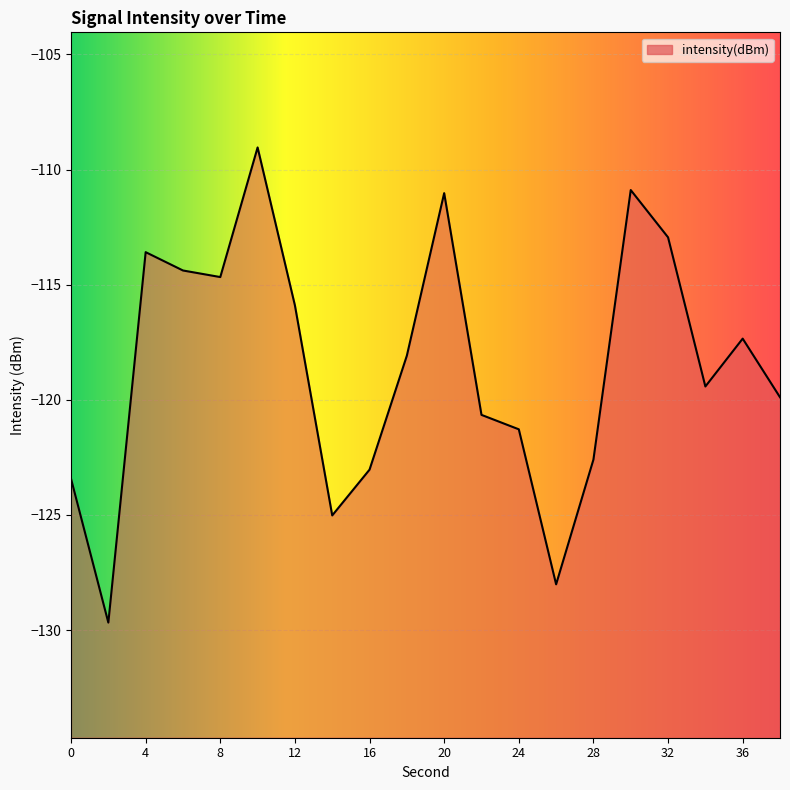

List the labels in order of value, smallest first.

2, 26, 14, 0, 16, 28, 24, 22, 38, 34, 18, 36, 12, 8, 6, 4, 32, 20, 30, 10